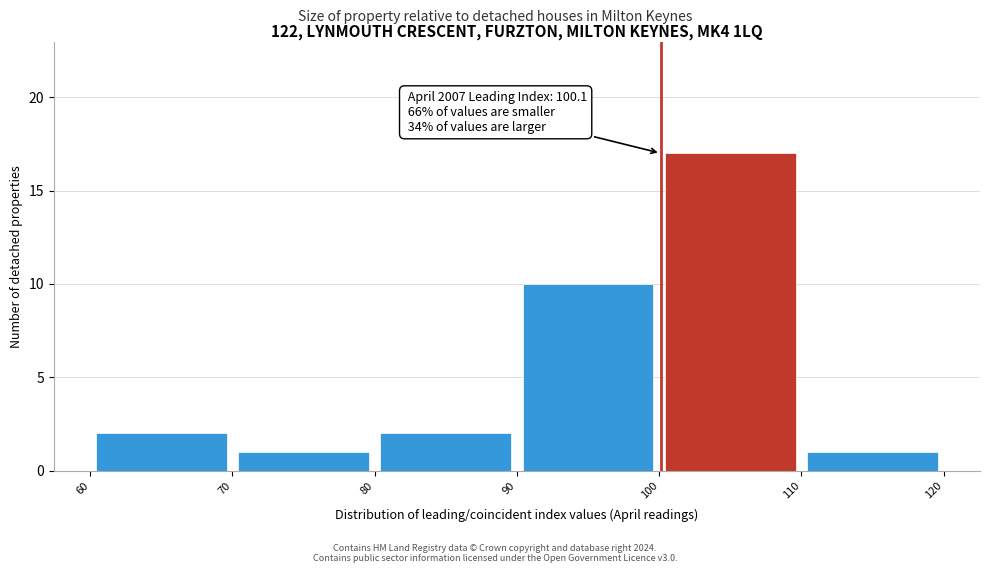

Over which range of the x-axis is the bar tallest?

100 to 110